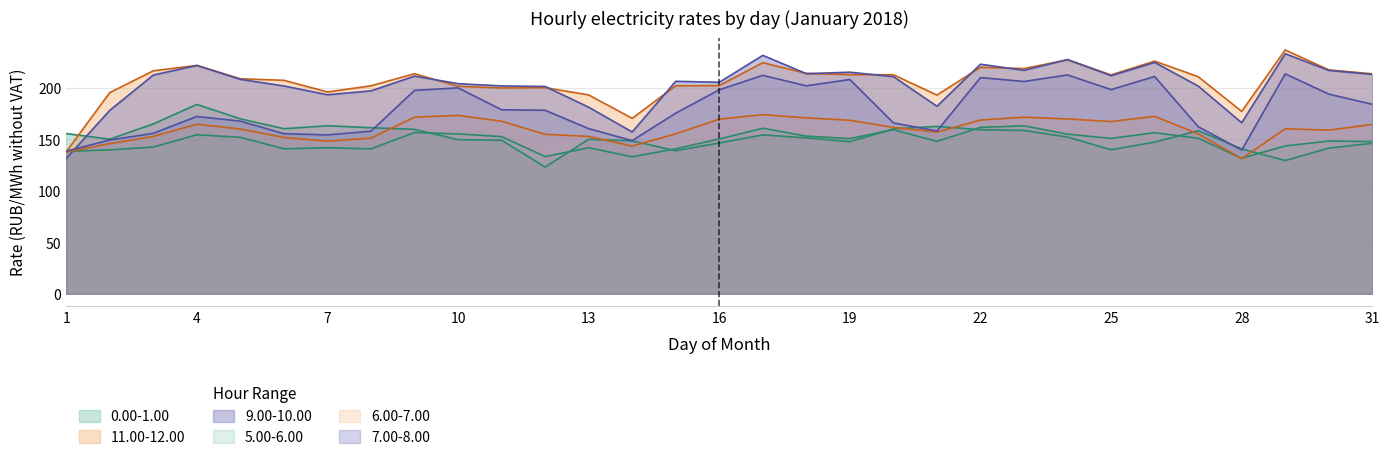

What is the average value of the 7.00-8.00 series?

179.6